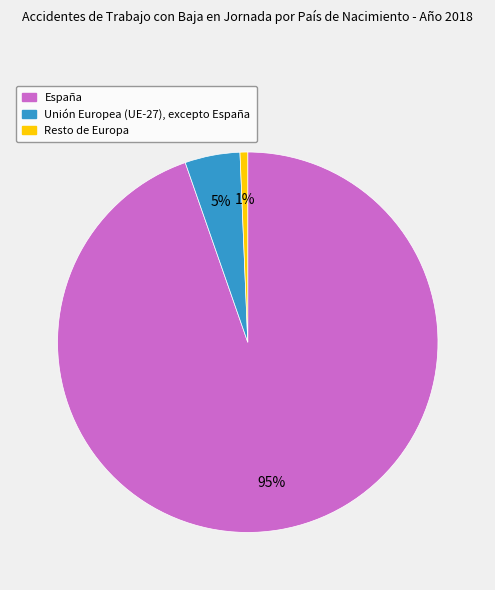

Combined, do España and Unión Europea (UE-27), excepto España account for over 50%?

Yes